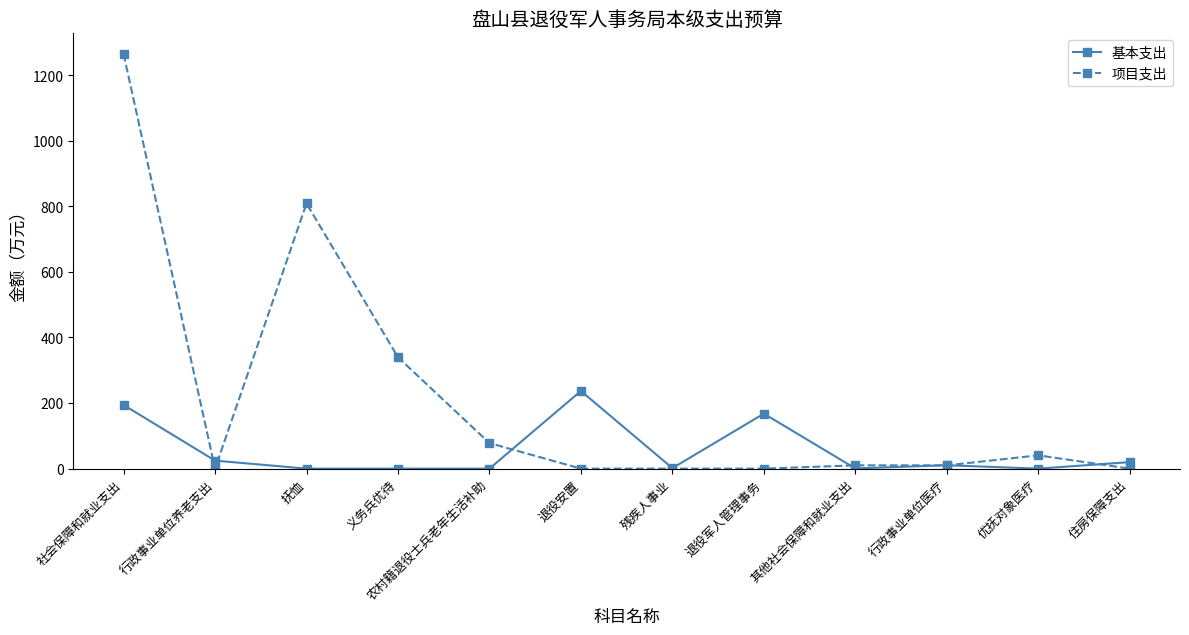

Which series has the widest spread of values?

项目支出